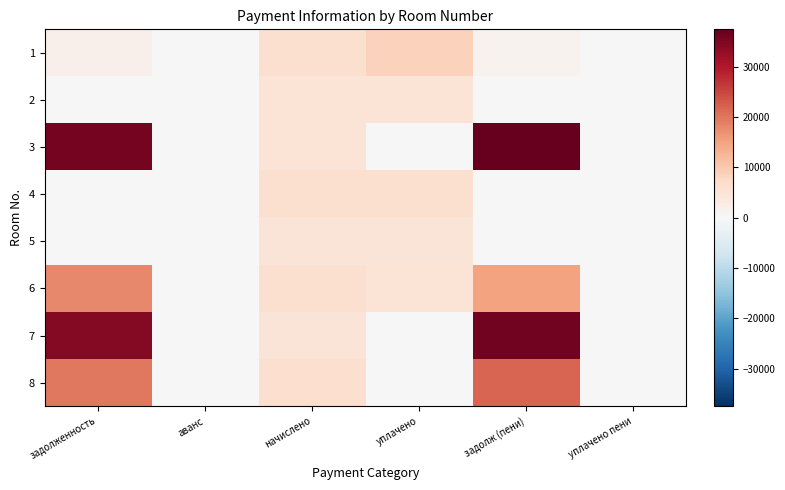

Reading right to left, transcribe all the data shown in this chart.

1: уплачено пени=0.0	задолж (пени)=1322.7	уплачено=8590.9	начислено=6140.2	аванс=0.0	задолженность=1758.2
2: уплачено пени=0.0	задолж (пени)=0.0	уплачено=5195.5	начислено=5195.5	аванс=0.0	задолженность=0.0
3: уплачено пени=0.0	задолж (пени)=37489.5	уплачено=0.0	начислено=5184.0	аванс=0.0	задолженность=35761.5
4: уплачено пени=0.0	задолж (пени)=0.0	уплачено=5944.3	начислено=5944.3	аванс=0.0	задолженность=0.0
5: уплачено пени=0.0	задолж (пени)=0.0	уплачено=4861.4	начислено=4861.4	аванс=0.0	задолженность=0.0
6: уплачено пени=0.0	задолж (пени)=15018.7	уплачено=5000.0	начислено=6117.1	аванс=0.0	задолженность=17979.7
7: уплачено пени=0.0	задолж (пени)=36118.3	уплачено=0.0	начислено=4965.3	аванс=0.0	задолженность=34463.2
8: уплачено пени=0.0	задолж (пени)=21855.6	уплачено=0.0	начислено=6324.5	аванс=0.0	задолженность=19747.4